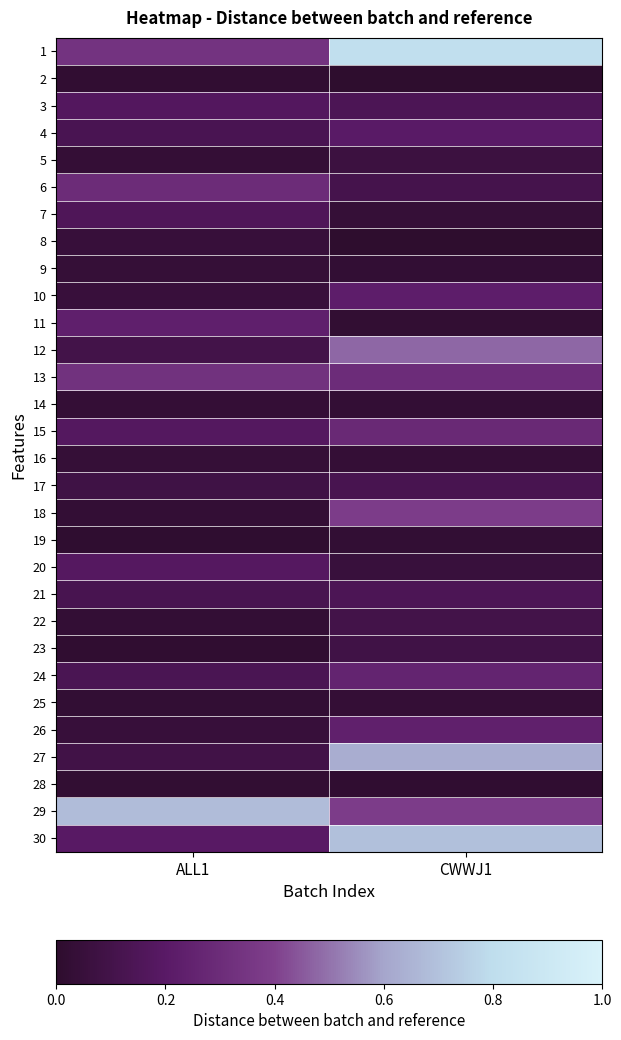

List the series in order of their peak value, lowest first.

2, 28, 19, 14, 25, 16, 9, 8, 5, 23, 22, 17, 21, 7, 3, 20, 4, 10, 11, 26, 24, 15, 6, 13, 18, 12, 27, 29, 30, 1